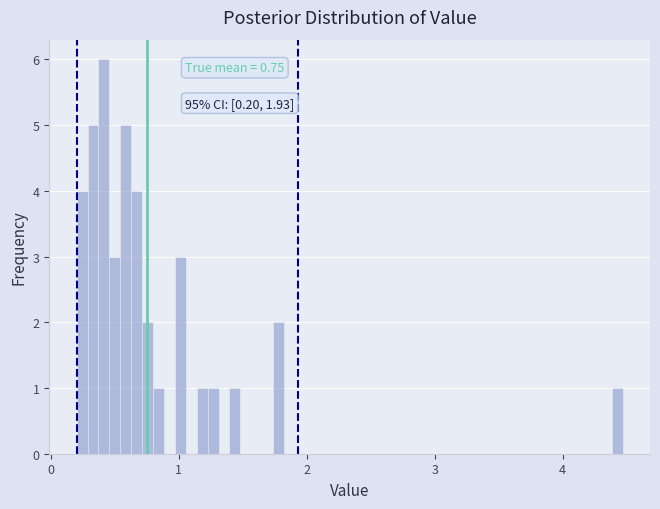

Read against the x-axis, roughly where is the centre of the tallest bar?

0.4